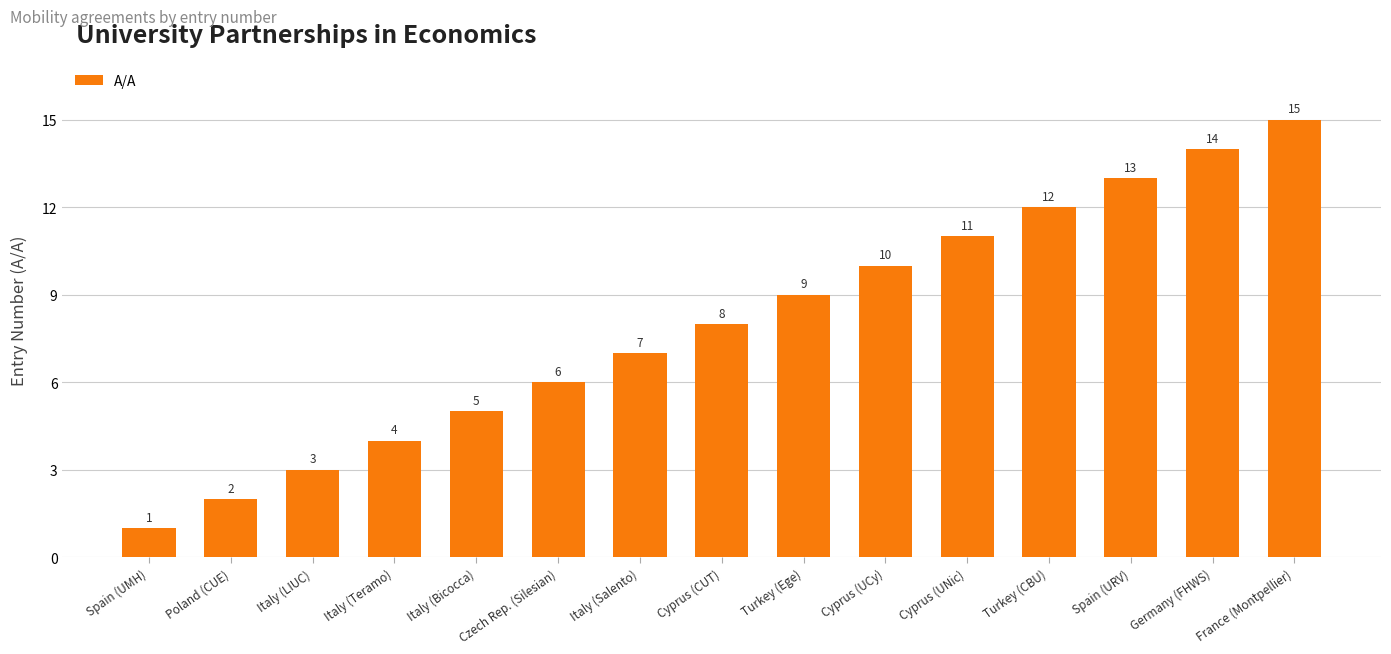

What is the change in value from Cyprus (UNic) to France (Montpellier)?

+4